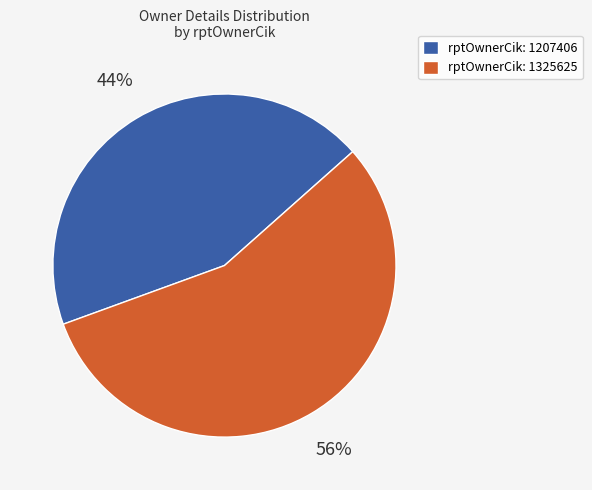

To the nearest percent, what is the average slice percentage?

50%